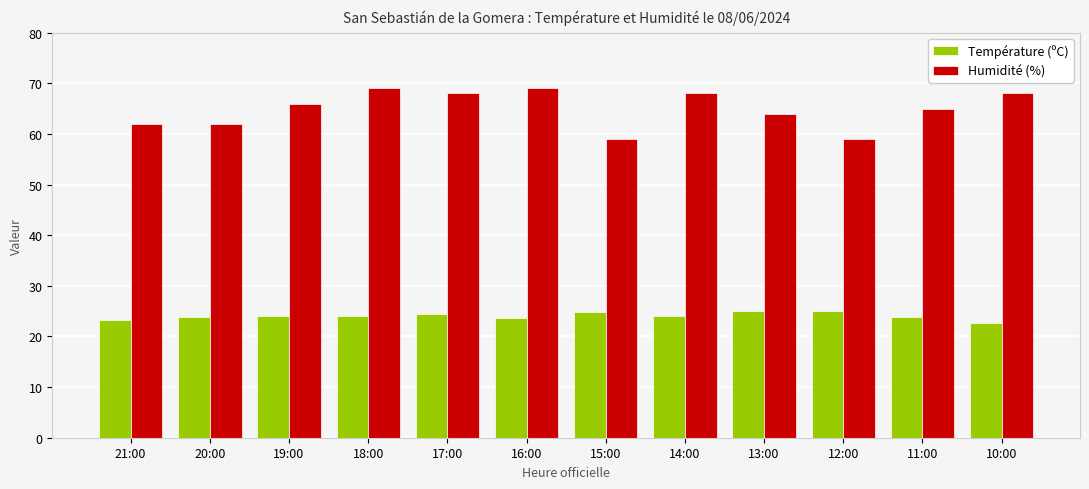

Is it true that Température (ºC) equals 23.9 at 20:00?

True